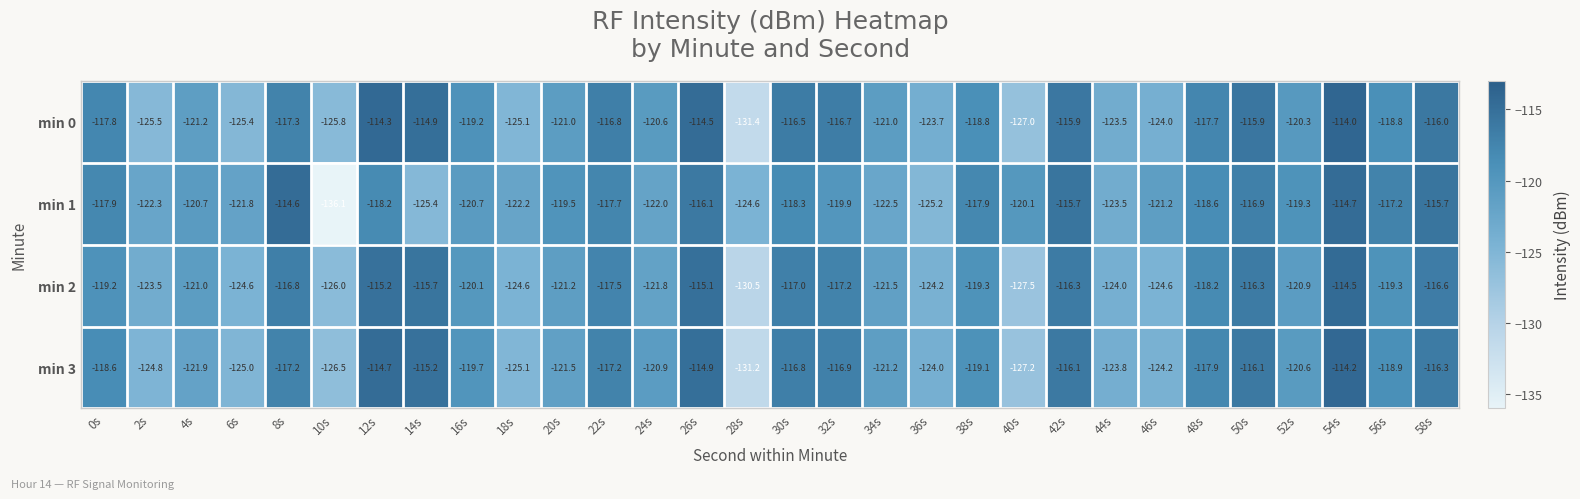

Rank the series at 4s from highest to lowest value.

min 1, min 2, min 0, min 3